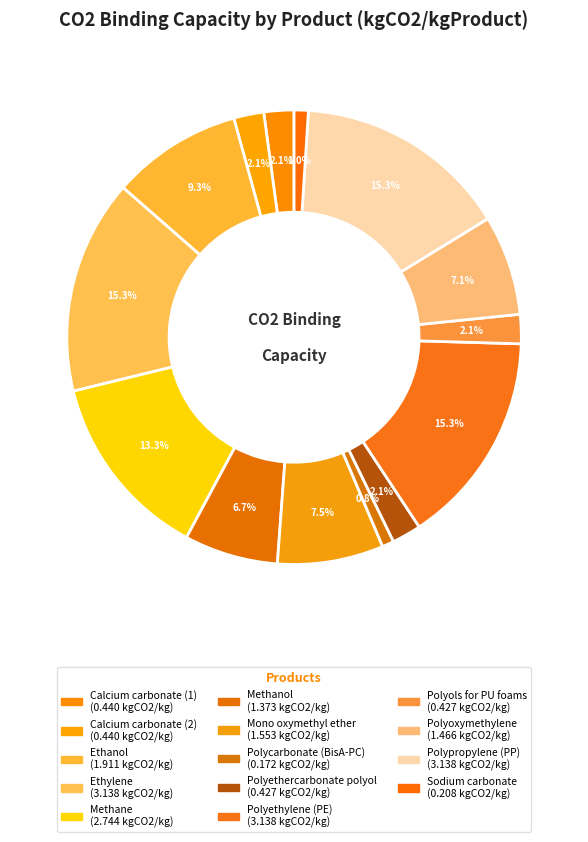

How many slices are in this pie chart?

14